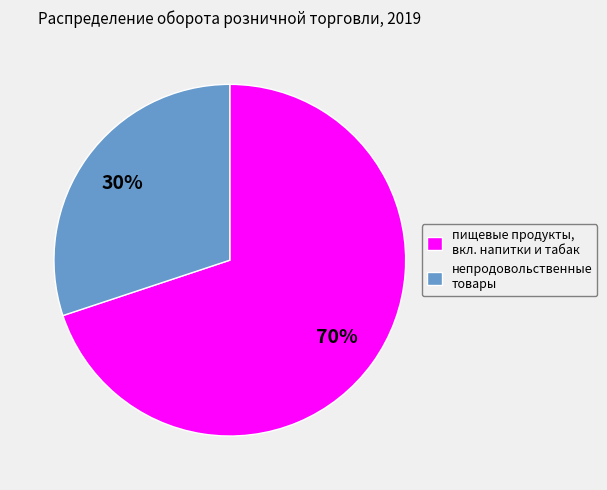

Which category accounts for the majority?

пищевые продукты, вкл. напитки и табак